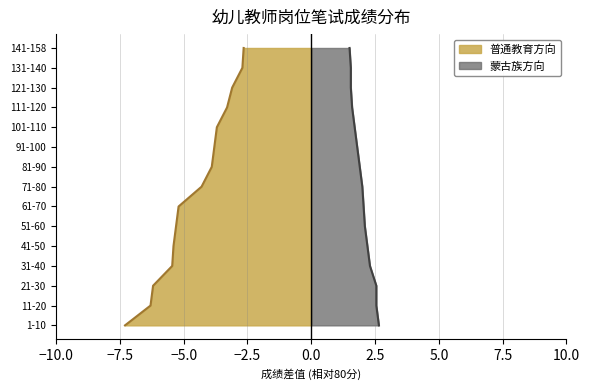

Which category has the lowest value across all series?

1-10